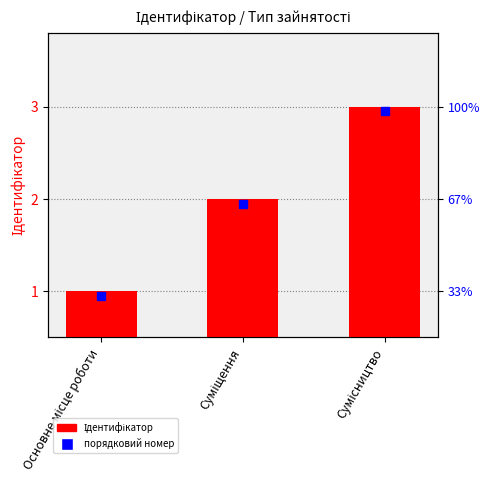

How many series are shown in this chart?

1